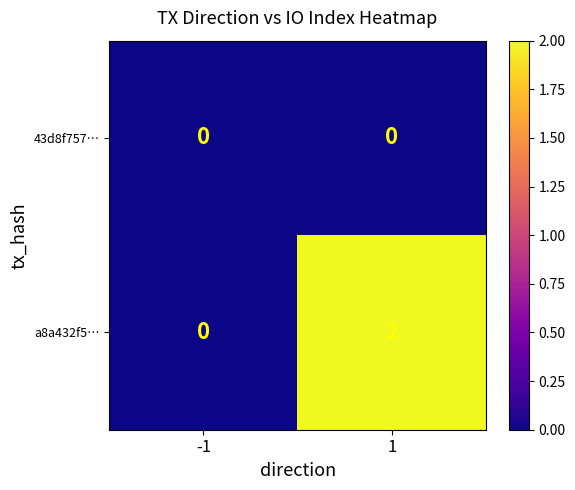

Which series has the largest total across all categories?

a8a432f5…